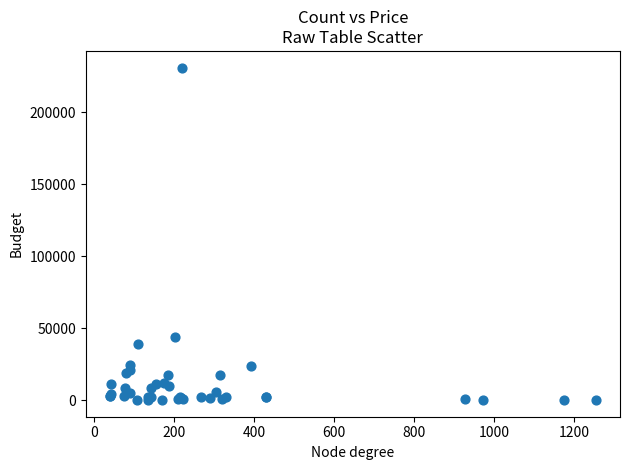

What Y value in the scatter plot is closest to 115476?

43933